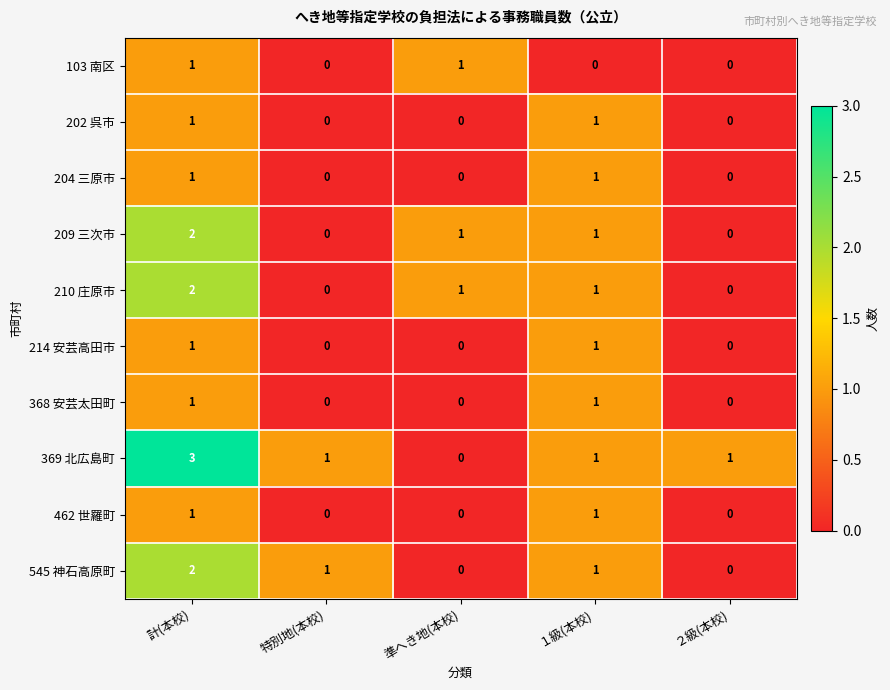

What is the sum of all 545 神石高原町 values?

4